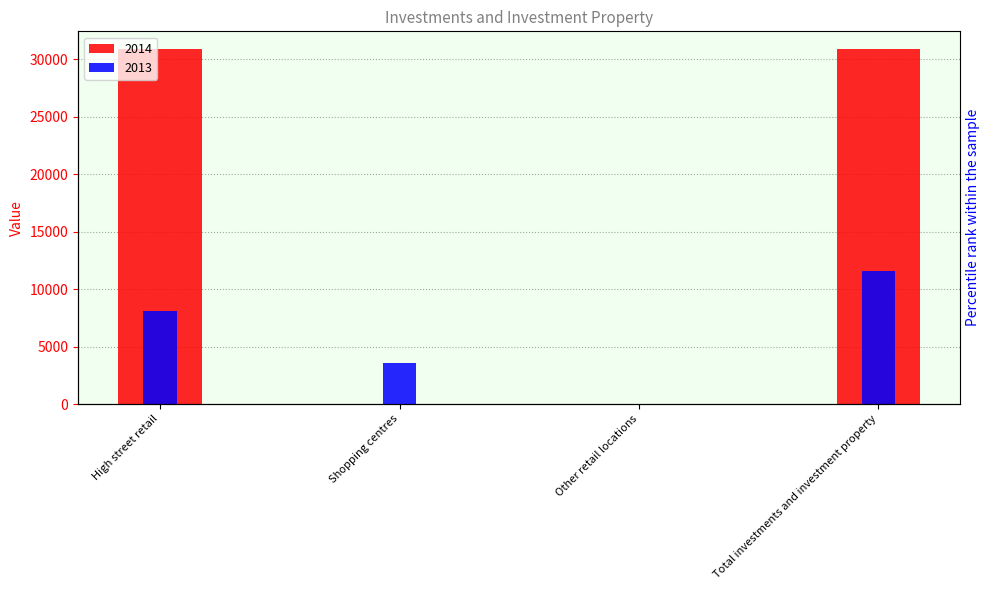

Is it true that 2014 equals 42902.1 at Total investments and investment property?

False